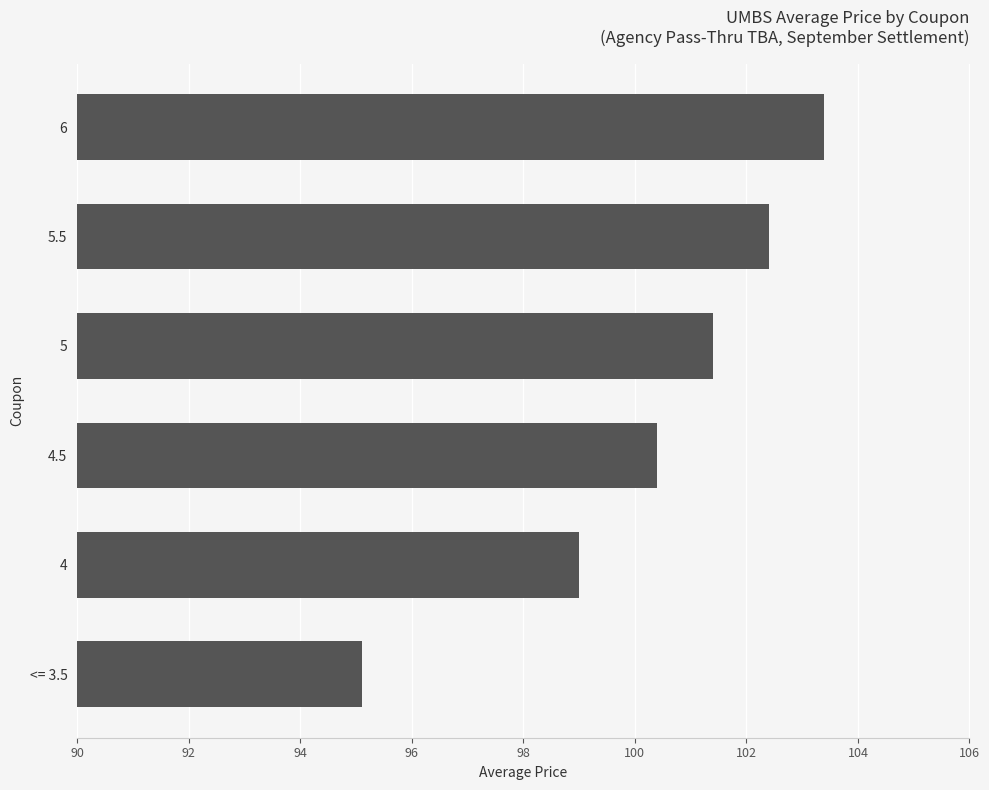

List the labels in order of value, smallest first.

<= 3.5, 4, 4.5, 5, 5.5, 6